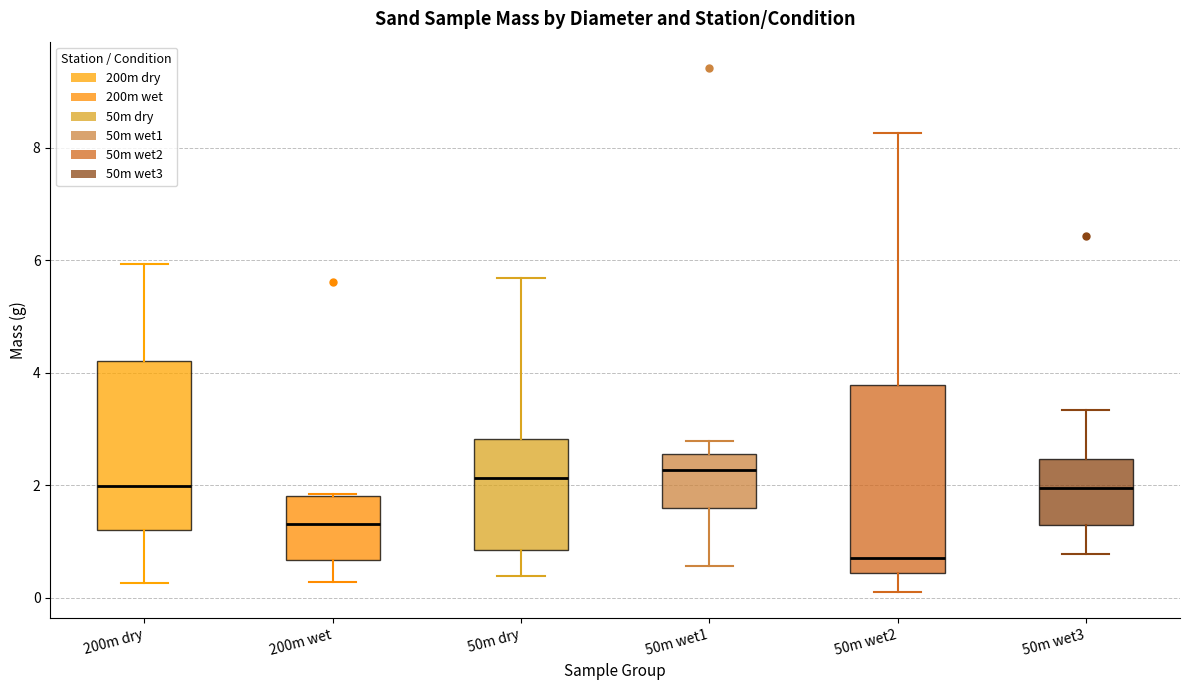

Where does the lower whisker of the box for 200m wet end on the y-axis? The values are not printed on the chart, so give them approximately, as read against the axis.

0.2